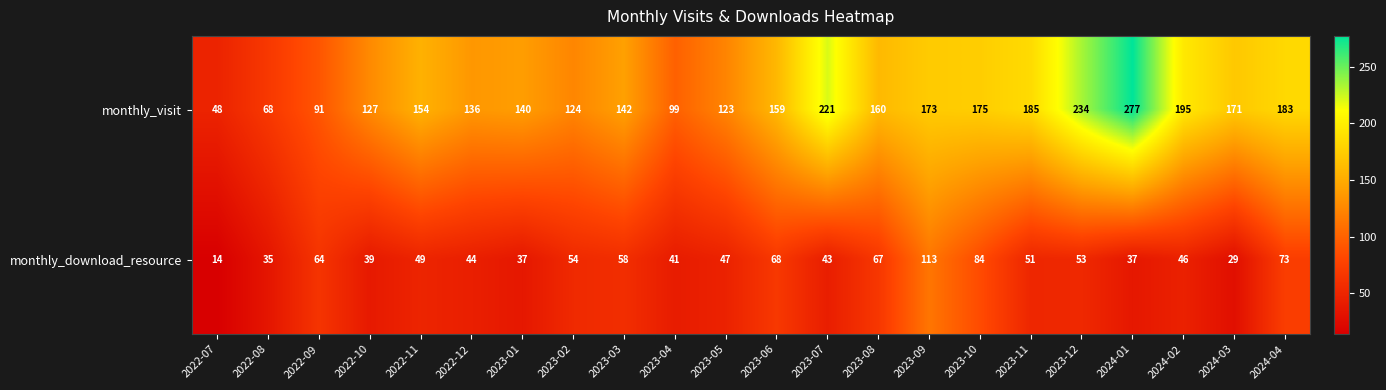

The monthly_visit series shows 268 at 2023-10. True or false?

False